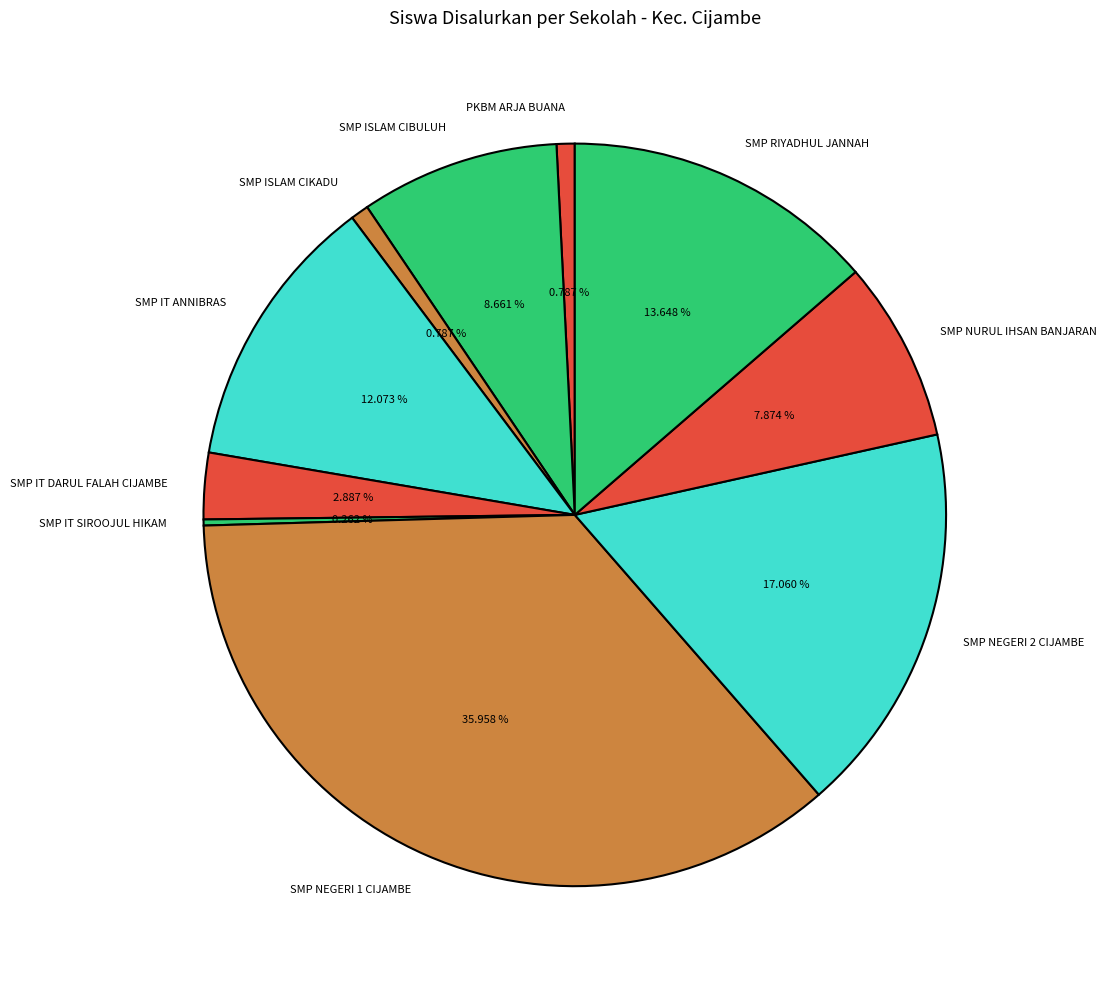

Which category has the biggest portion of the pie?

SMP NEGERI 1 CIJAMBE